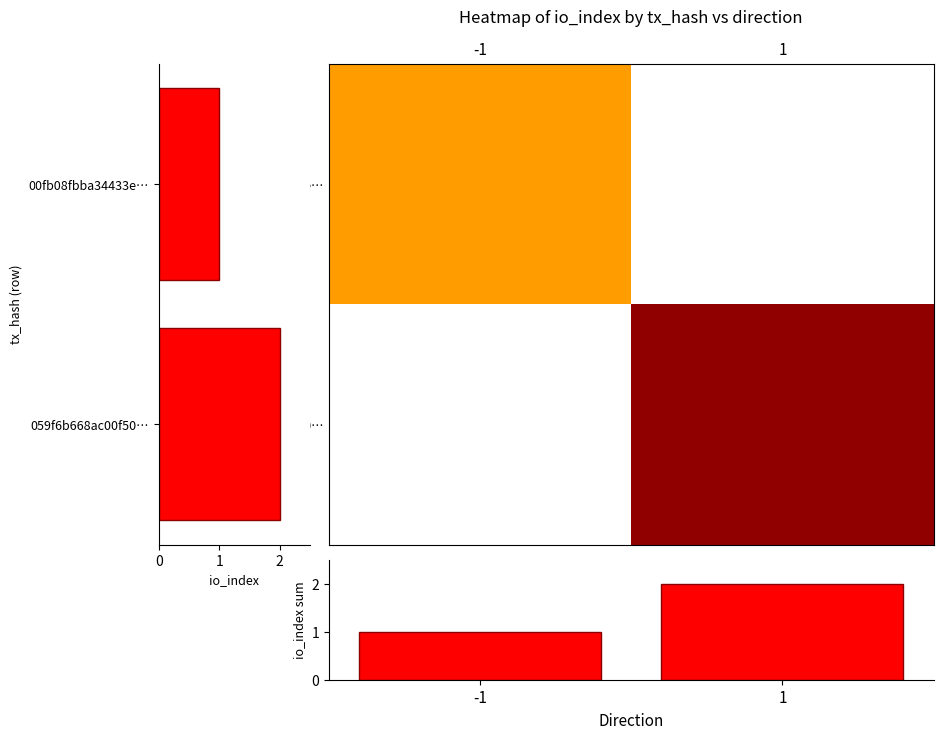

What is the sum of all 059f6b668ac00f50… values?

2